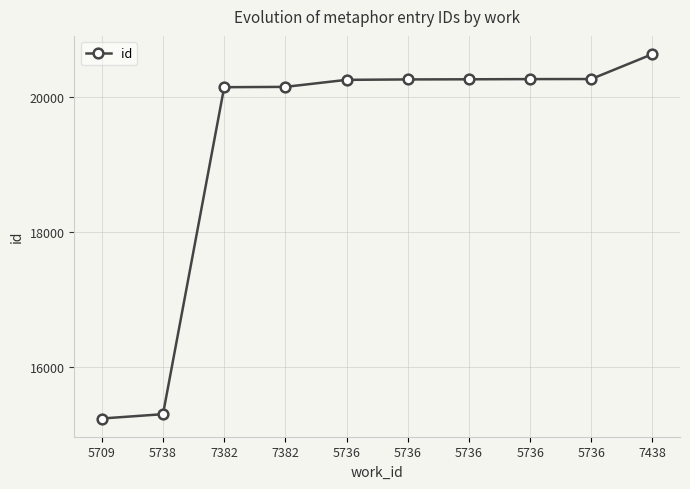

What is the difference between the maximum and minimum values?

5395